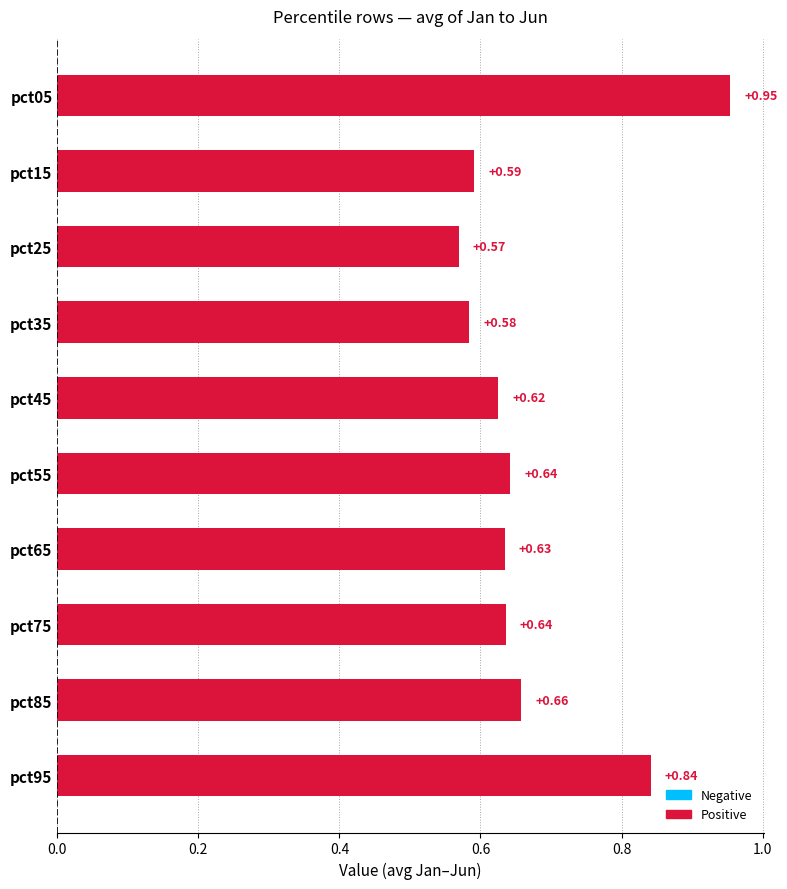

What is the difference between the second highest and minimum values?

0.3